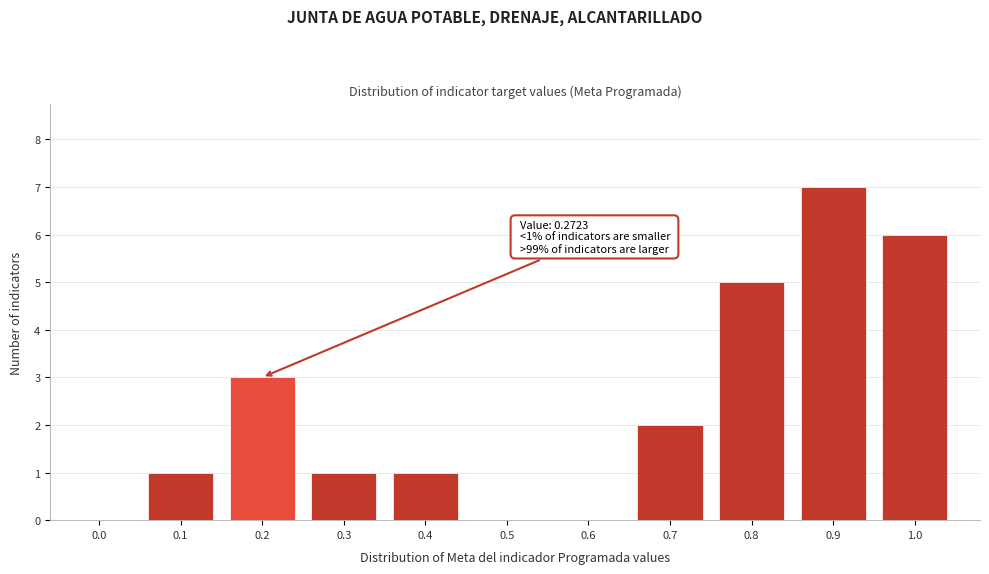

Reading left to right, list all the values displayed in this chart.

0.0=0	0.1=1	0.2=3	0.3=1	0.4=1	0.5=0	0.6=0	0.7=2	0.8=5	0.9=7	1.0=6